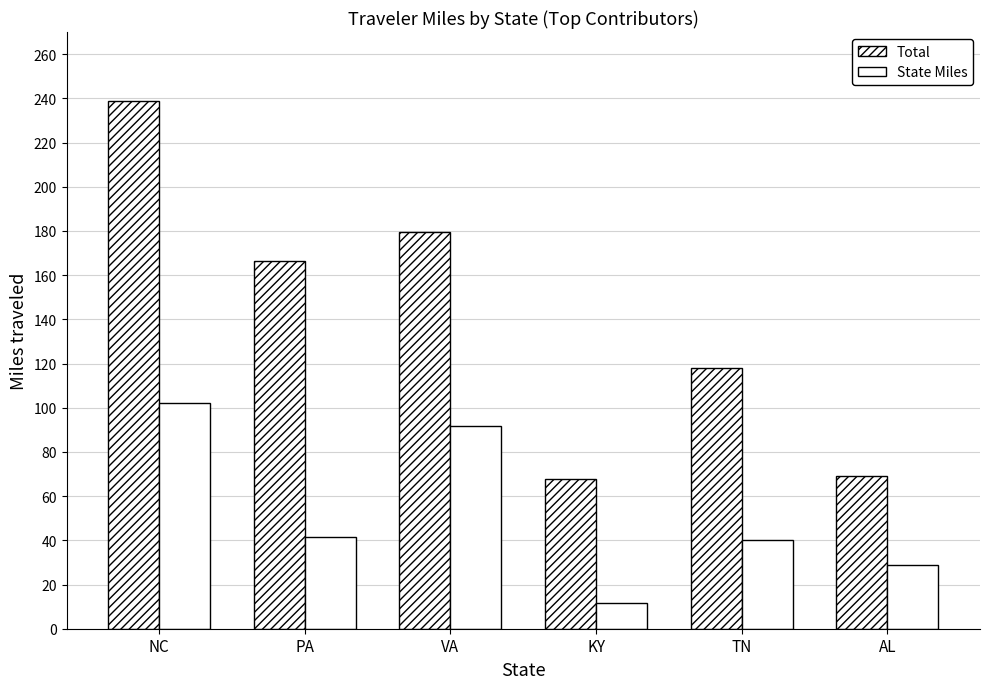

Which series has the largest total across all categories?

Total